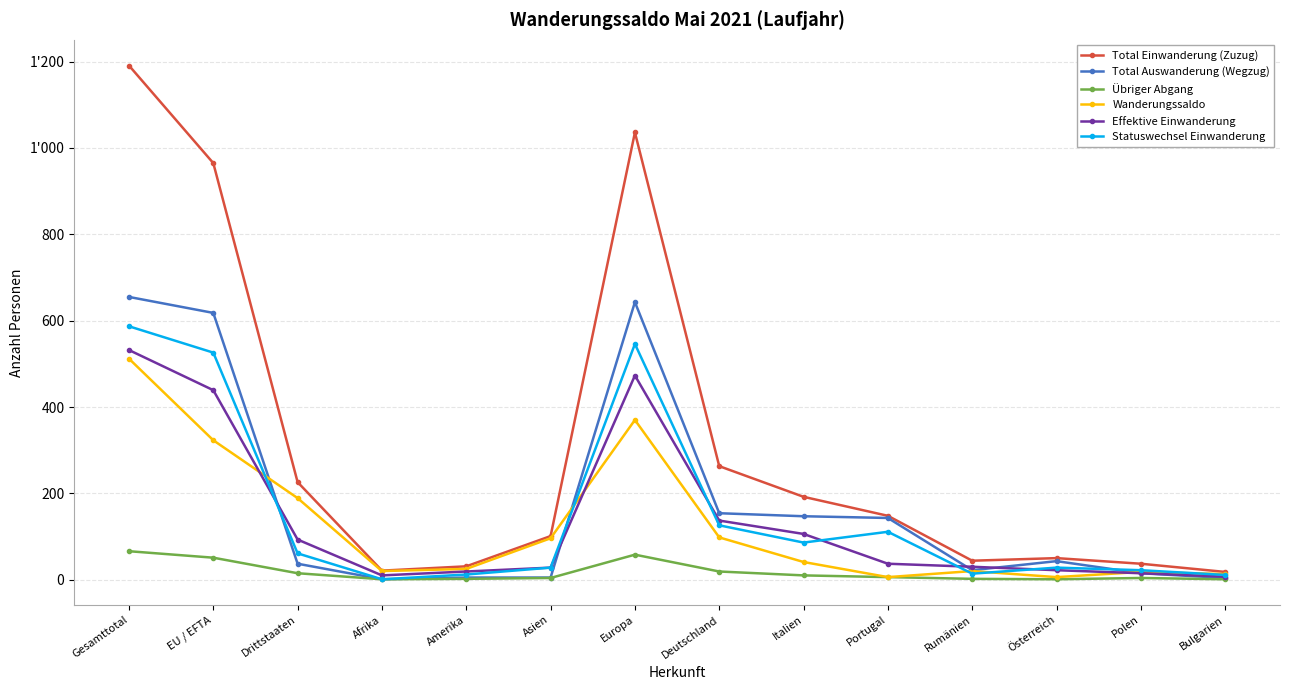

Reading right to left, extract all data points from this chart.

Total Einwanderung (Zuzug): 18	37	50	44	148	192	263	1036	101	31	21	226	965	1191
Total Auswanderung (Wegzug): 4	15	43	22	143	147	154	643	5	5	1	37	618	655
Übriger Abgang: 1	4	1	2	6	10	19	58	4	2	1	15	51	66
Wanderungssaldo: 13	18	6	20	6	41	98	370	96	25	20	189	323	512
Effektive Einwanderung: 7	15	22	30	37	106	137	473	28	19	10	93	439	532
Statuswechsel Einwanderung: 11	22	28	14	111	86	126	546	28	12	1	61	526	587